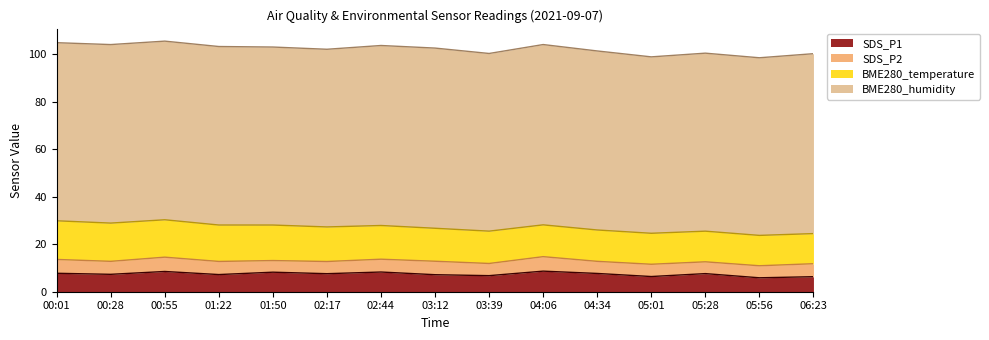

True or false: BME280_temperature and BME280_humidity intersect in this chart.

False